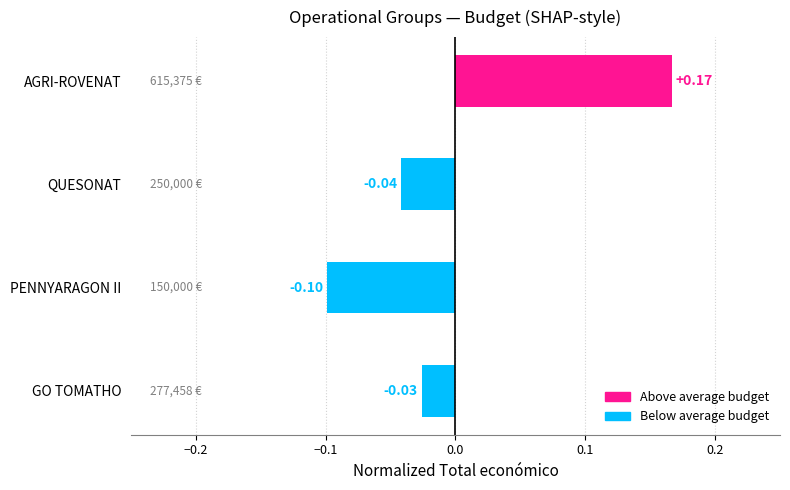

List the labels in order of value, smallest first.

PENNYARAGON II, QUESONAT, GO TOMATHO, AGRI-ROVENAT